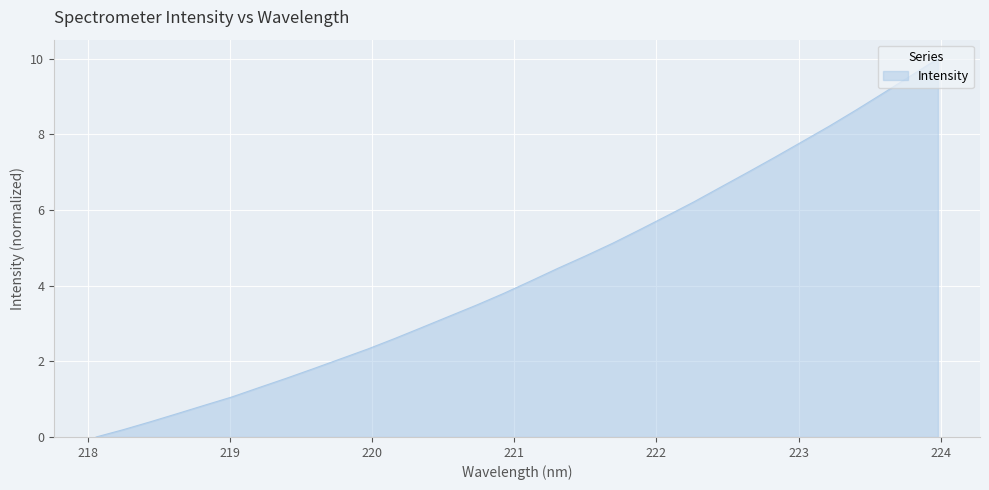

How many lines are shown in the chart?

1